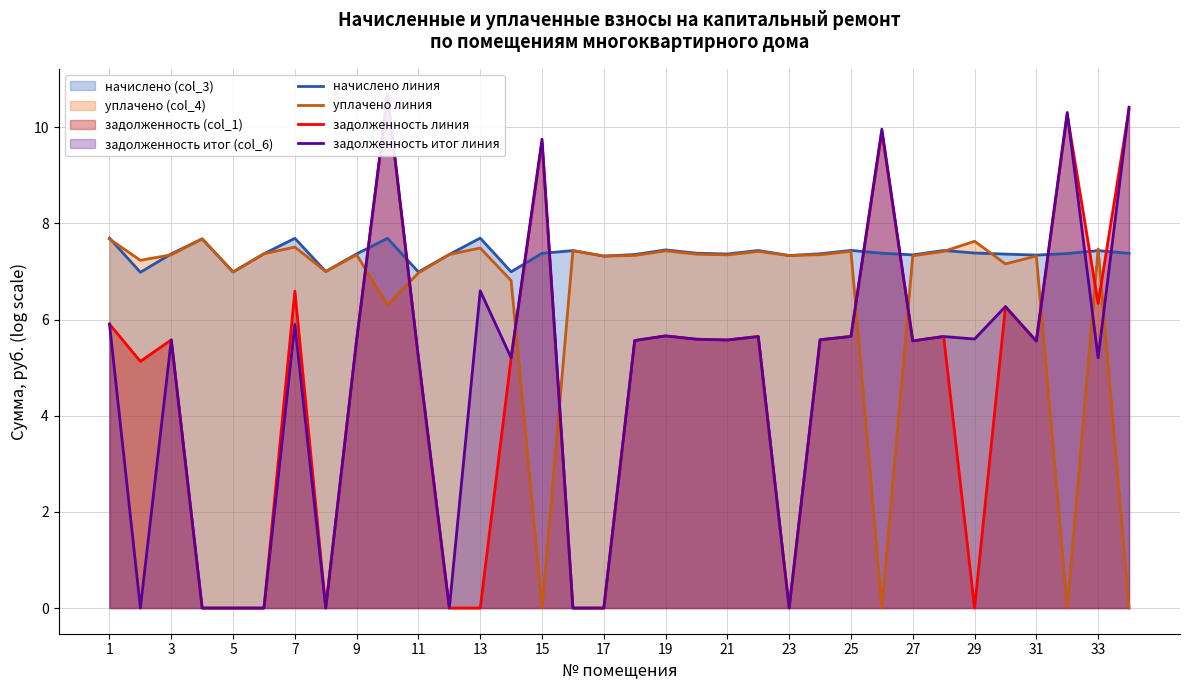

Is it true that начислено линия equals 3.9 at 17?

False